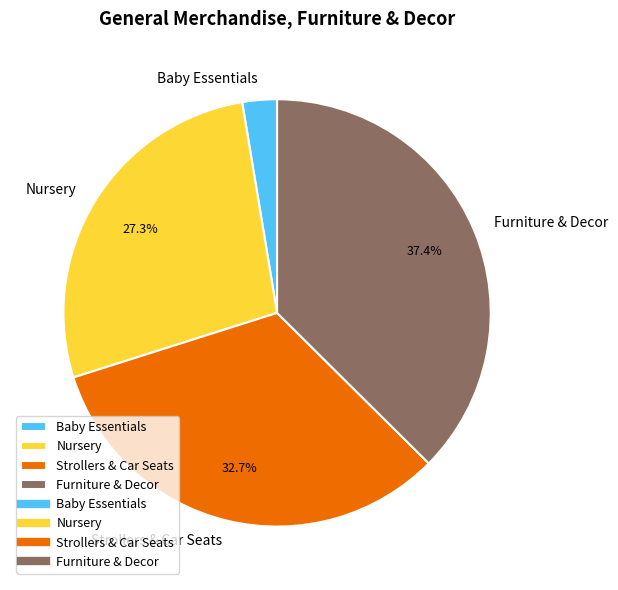

Which slice is the smallest?

Baby Essentials